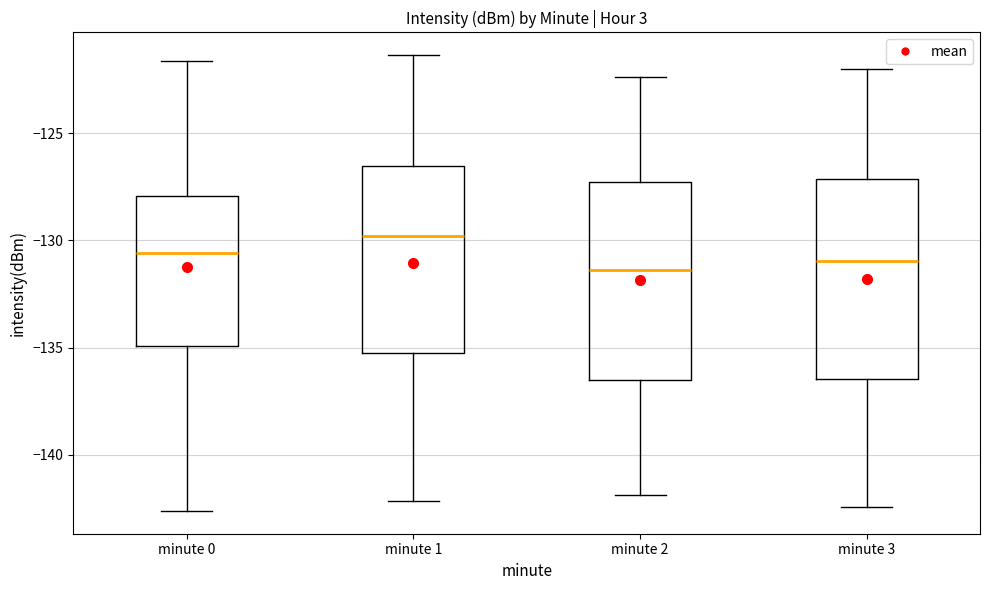

Reading left to right, transcribe this box plot: for each box, give where its median line is, the range the box spans, and where its two whiskers end, as read against the y-axis. The values are not printed on the chart, so give them approximately, as read against the axis.

minute 0: median -130.5, box -135.0 to -128.0, whiskers -142.5 to -121.5
minute 1: median -130.0, box -135.5 to -126.5, whiskers -142.0 to -121.5
minute 2: median -131.5, box -136.5 to -127.5, whiskers -142.0 to -122.5
minute 3: median -131.0, box -136.5 to -127.0, whiskers -142.5 to -122.0